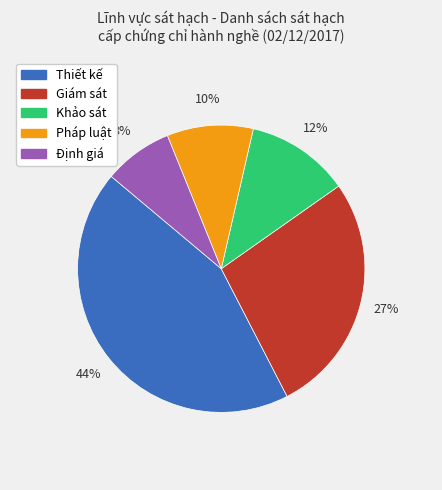

Approximately how many times larger is the value at Khảo sát compared to Giám sát?

0.4